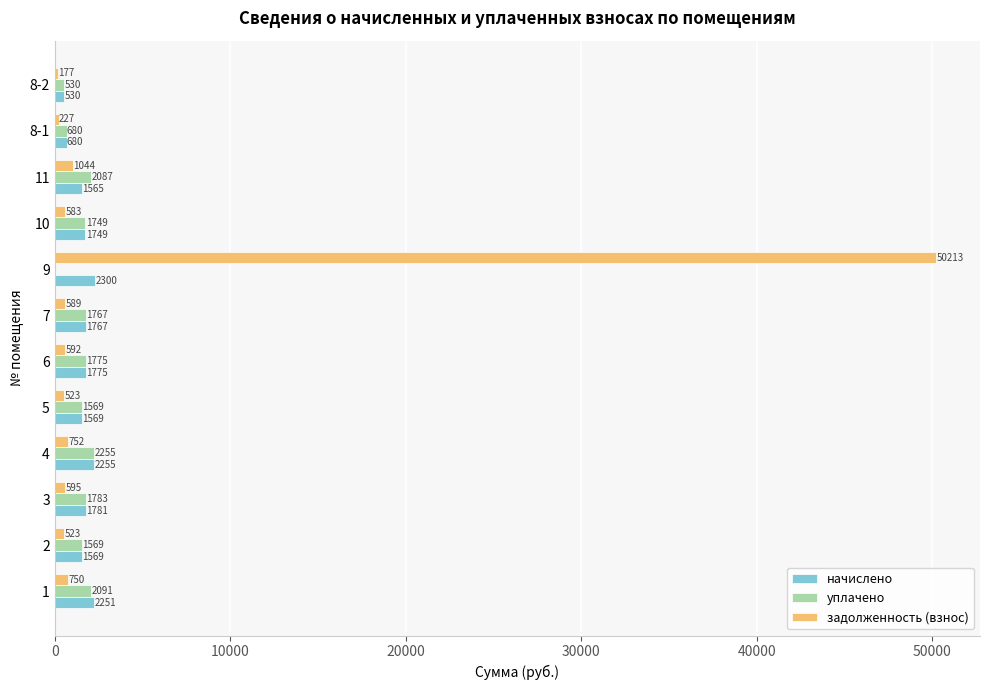

At which label does уплачено reach its peak?

4